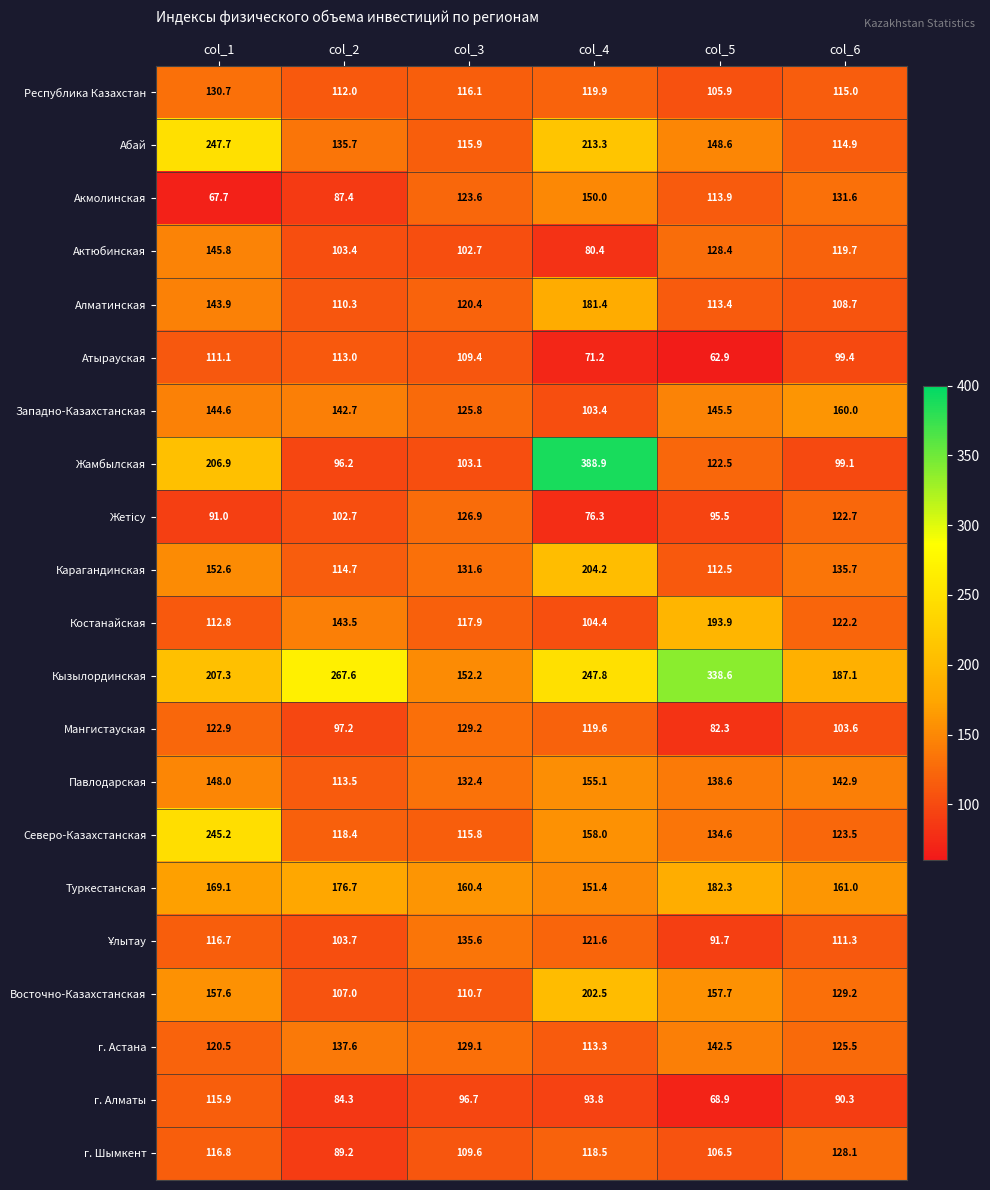

List the labels in order of Атырауская value, largest first.

col_2, col_1, col_3, col_6, col_4, col_5